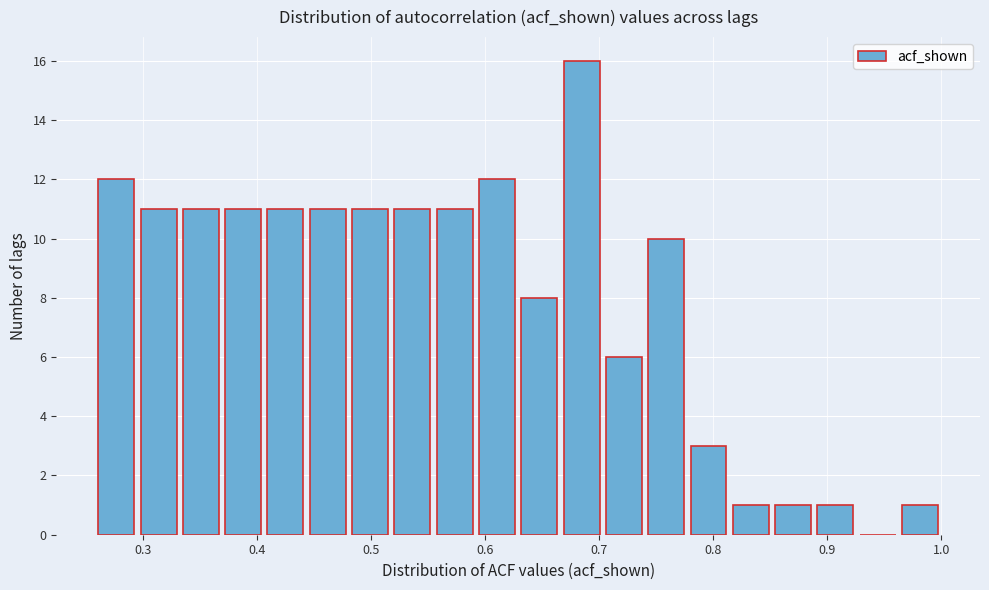

Around what value on the x-axis is the tallest bar? Give the approximate position of its centre, as read against the axis.

0.68